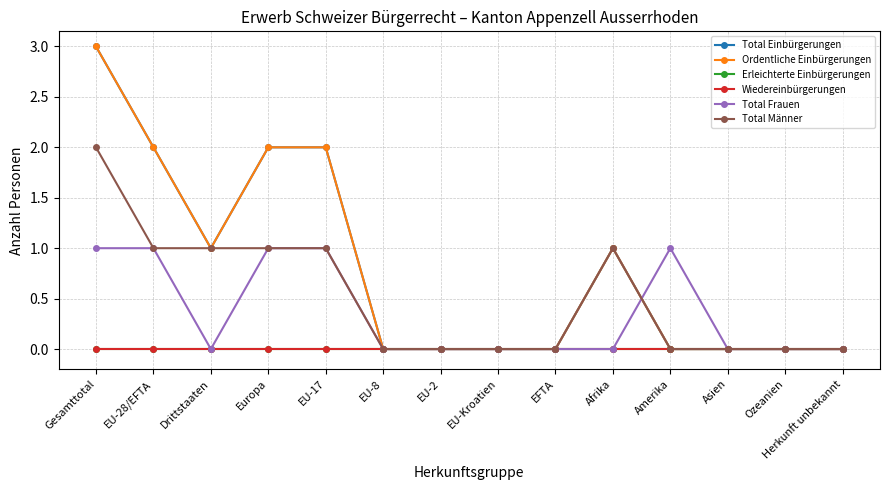

Does the chart have visible grid lines?

Yes